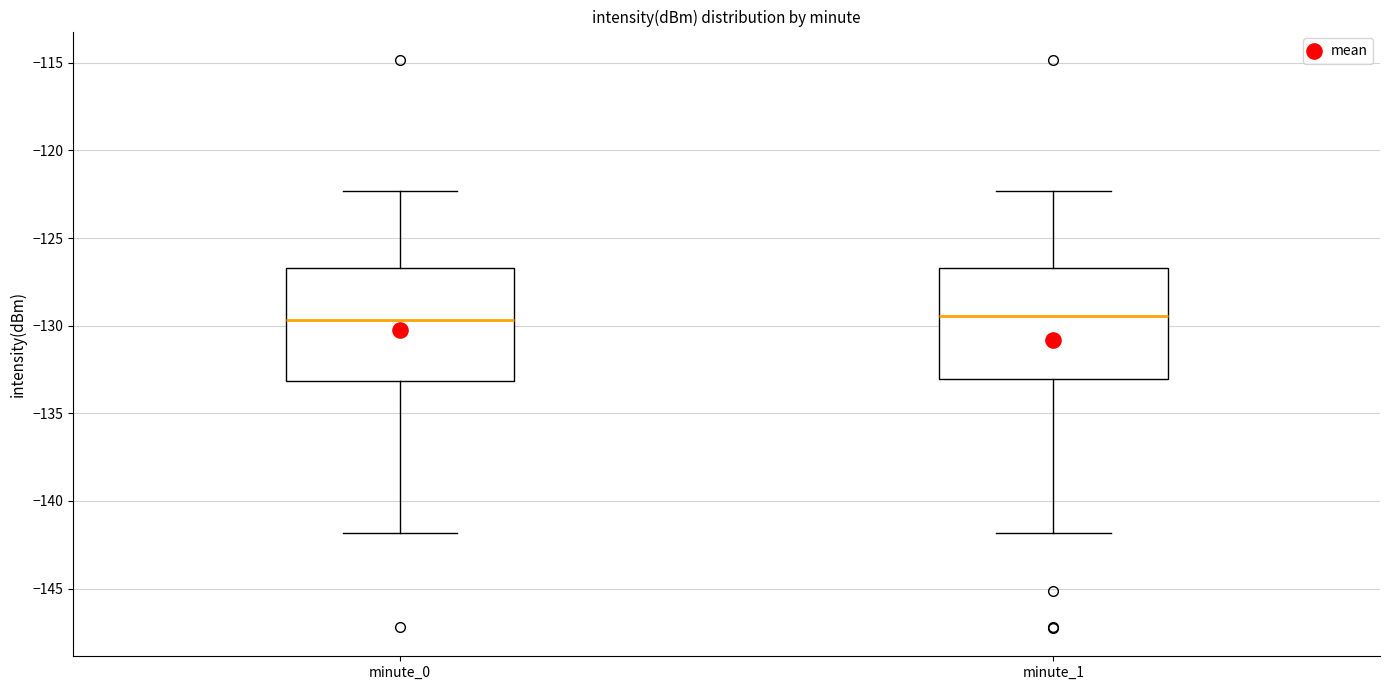

Reading left to right, read every box against the y-axis: the position of its median line, the range the box covers, and the ends of its whiskers. The values are not printed on the chart, so give them approximately, as read against the axis.

minute_0: median -129.5, box -133.0 to -126.5, whiskers -142.0 to -122.5
minute_1: median -129.5, box -133.0 to -126.5, whiskers -142.0 to -122.5